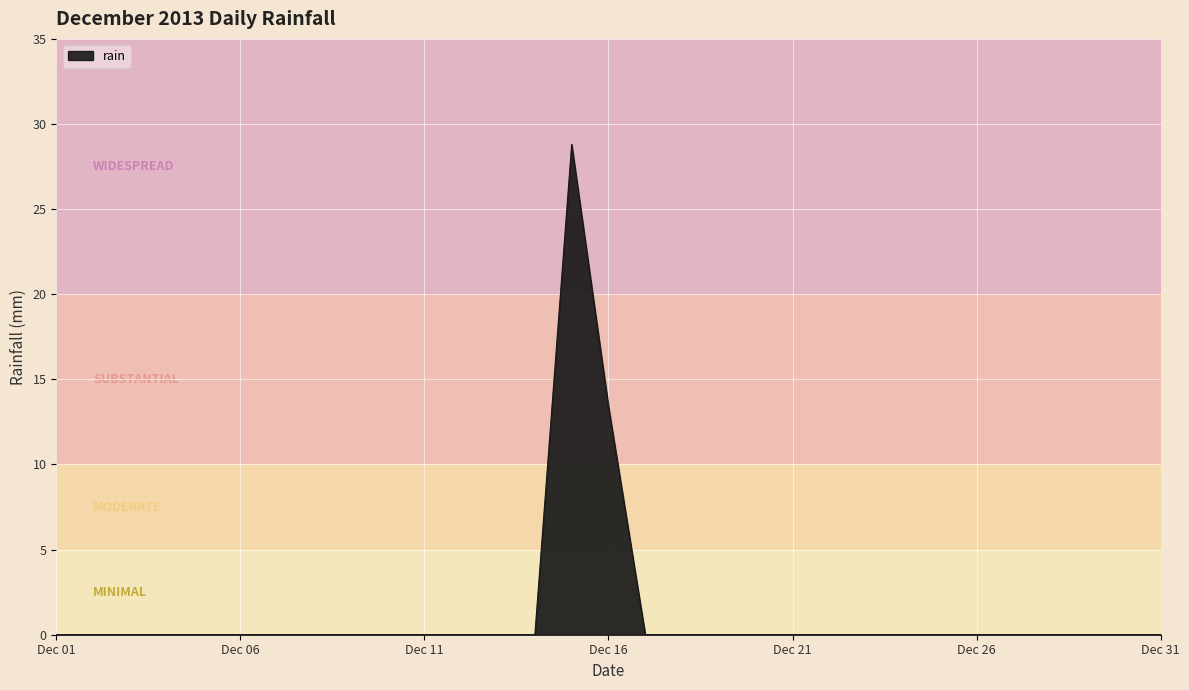

What is the maximum value shown in the chart?

28.8